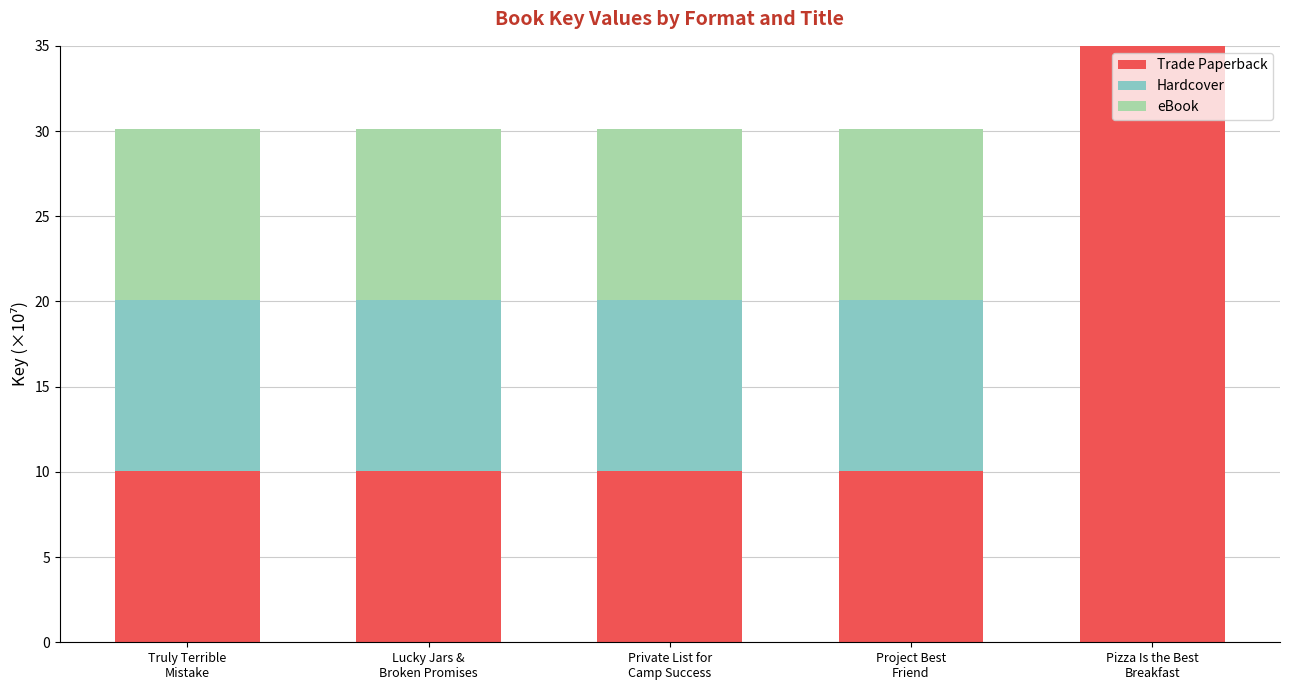

What is the highest value of the Trade Paperback series?

46.8